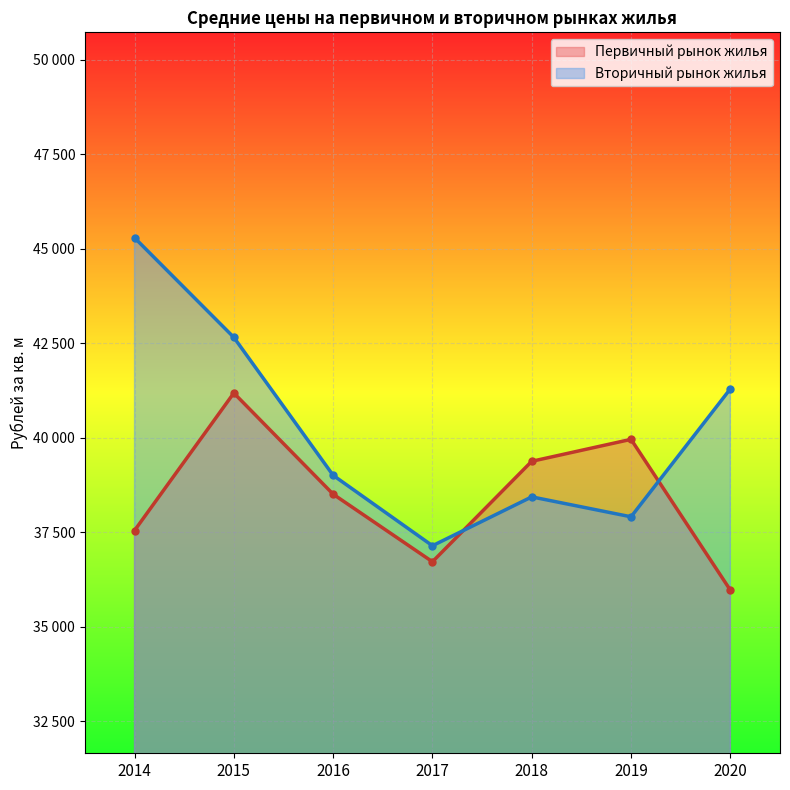

What are all the series names shown in the legend?

Первичный рынок жилья, Вторичный рынок жилья